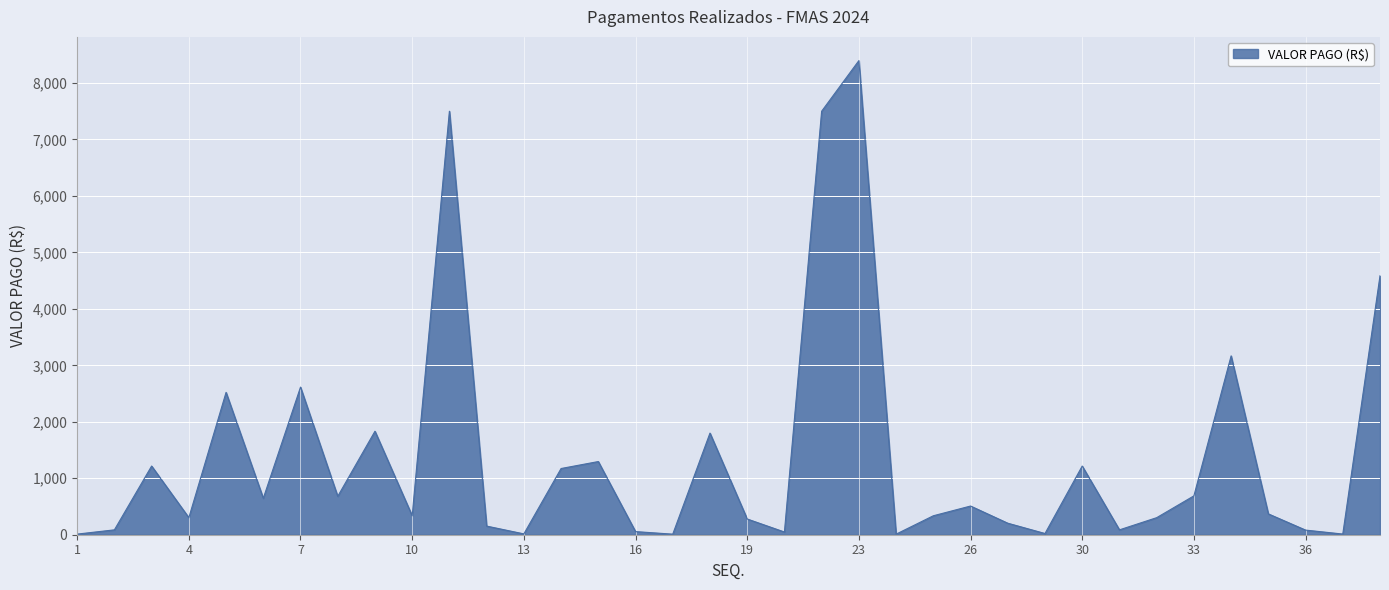

What is the difference between the maximum and minimum values?

8386.7